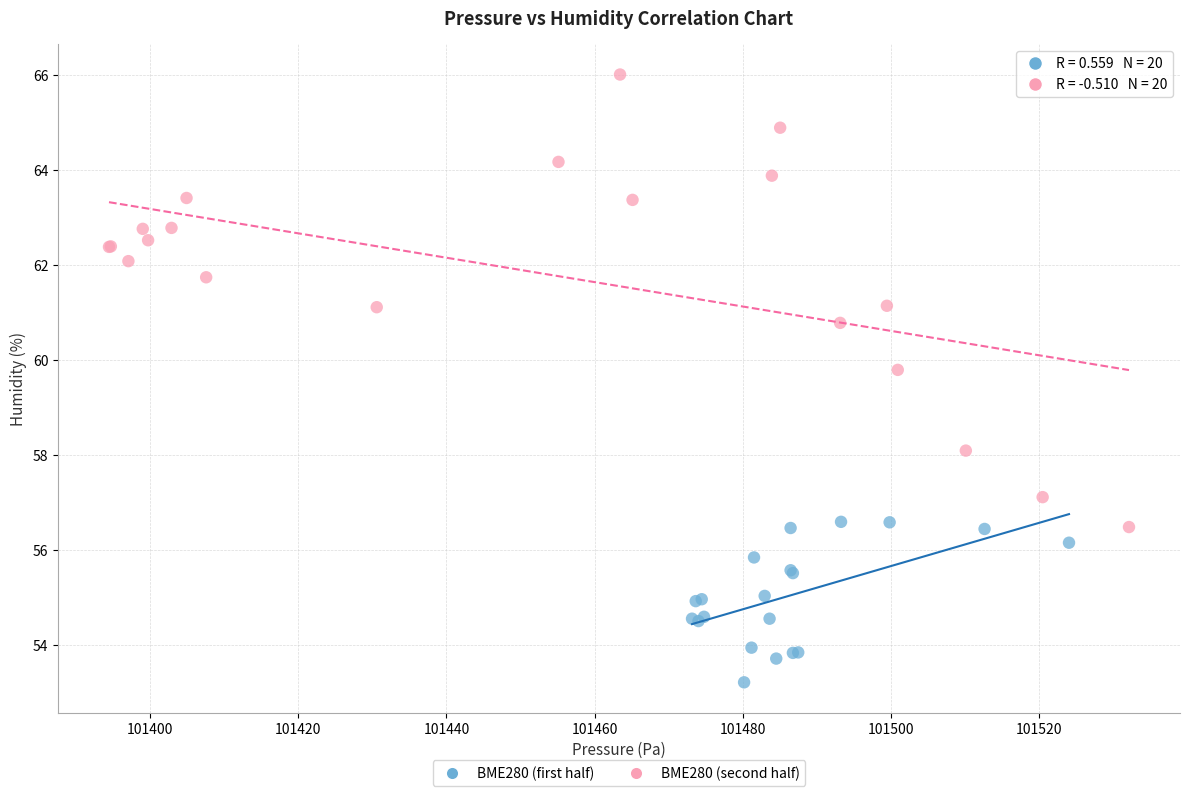

Which series contains the lowest Y value?

BME280 (first half)